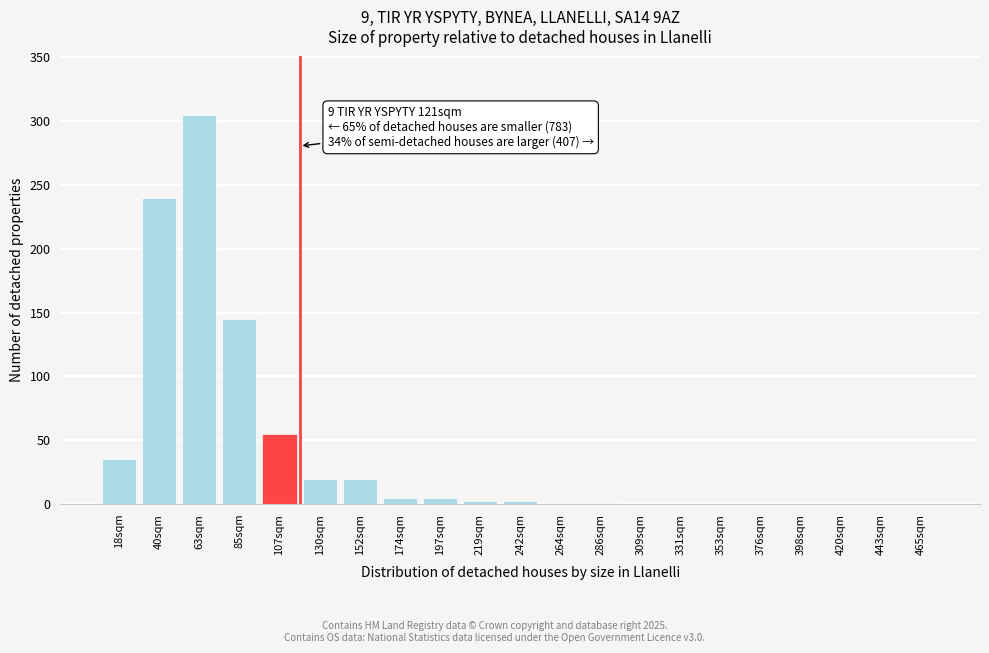

Between 63sqm and 130sqm, which is larger?

63sqm